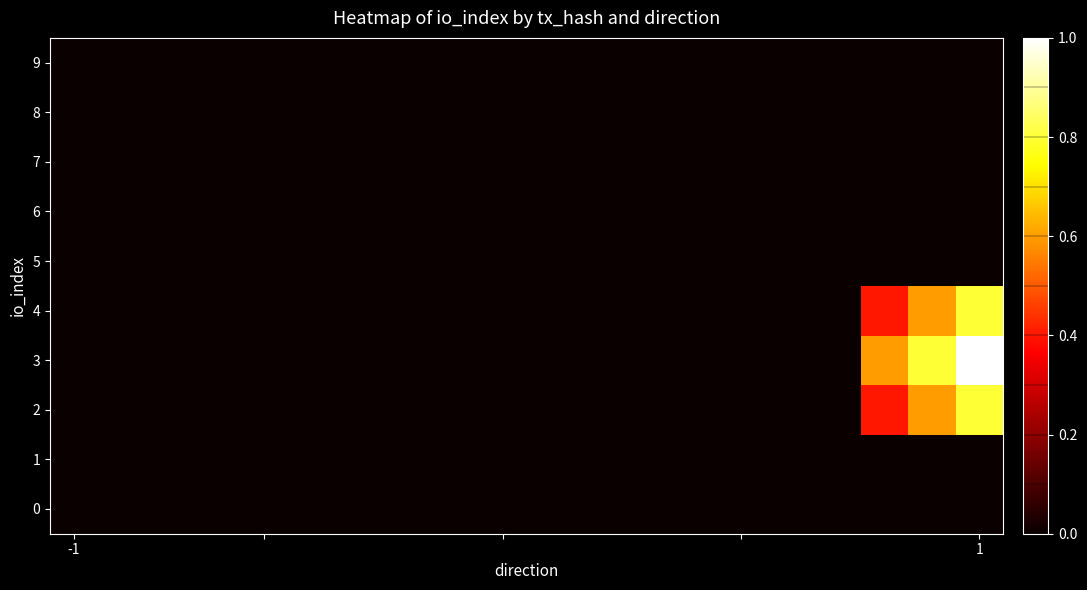

What is the greatest value displayed?

1.0